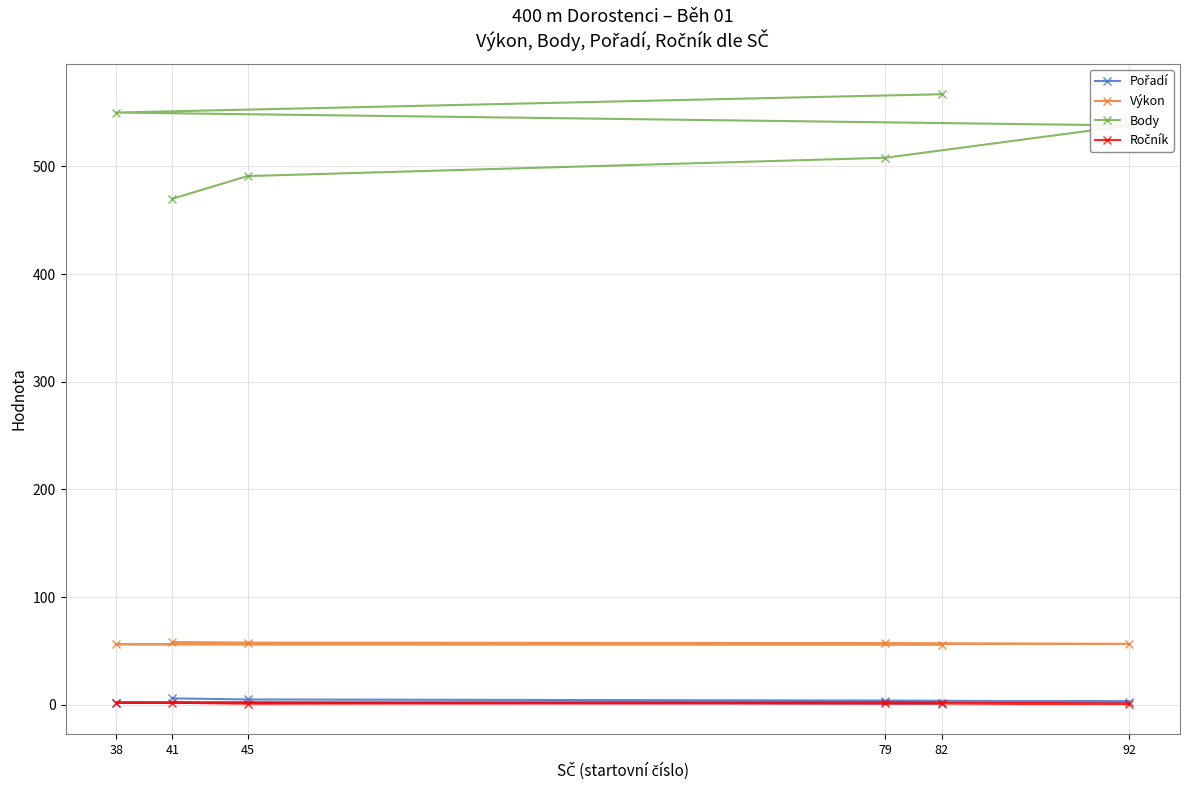

What is the value of the Výkon point at the 3rd from the left?

57.8